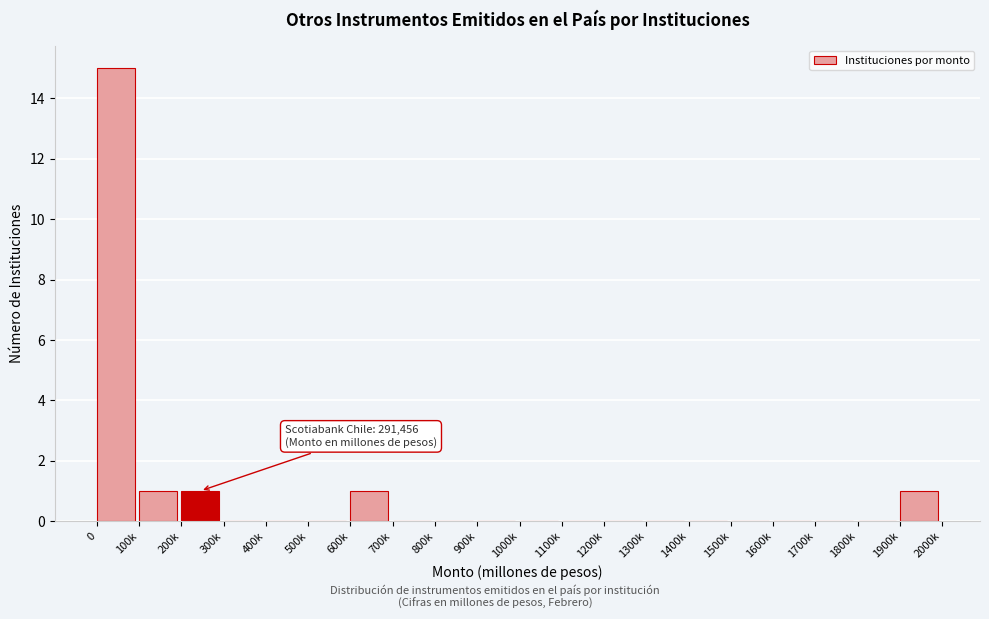

Reading left to right, list all the values displayed in this chart.

0=15	100k=1	200k=1	300k=0	400k=0	500k=0	600k=1	700k=0	800k=0	900k=0	1000k=0	1100k=0	1200k=0	1300k=0	1400k=0	1500k=0	1600k=0	1700k=0	1800k=0	1900k=1